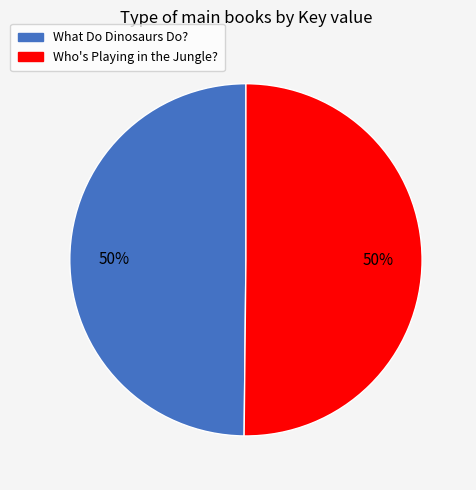

Combined, do Who's Playing in the Jungle? and What Do Dinosaurs Do? account for over 50%?

Yes